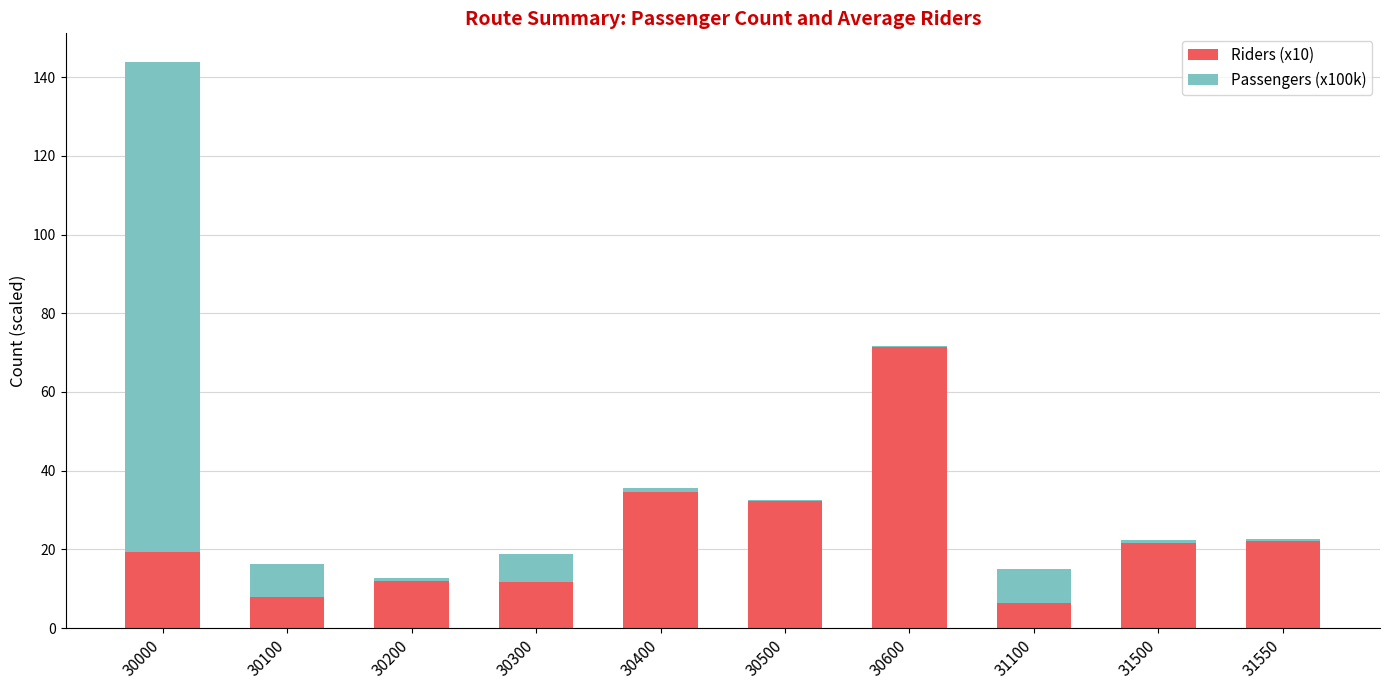

How many data points in Riders (x10) are above 21?

5